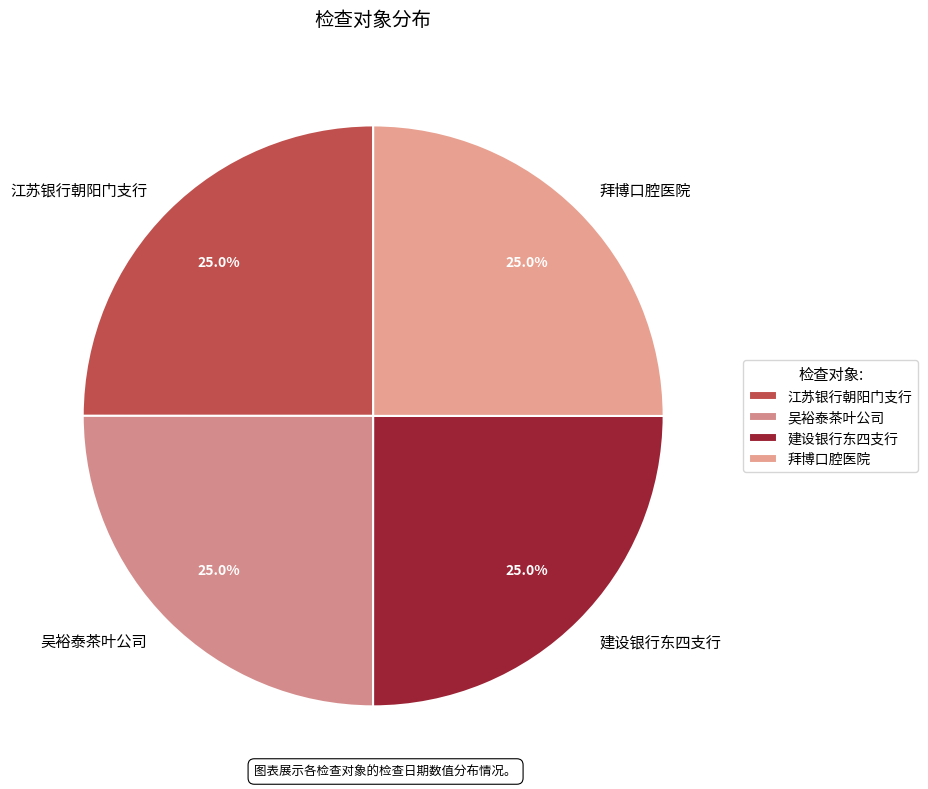

What portion of the pie excludes 拜博口腔医院?

75.0%